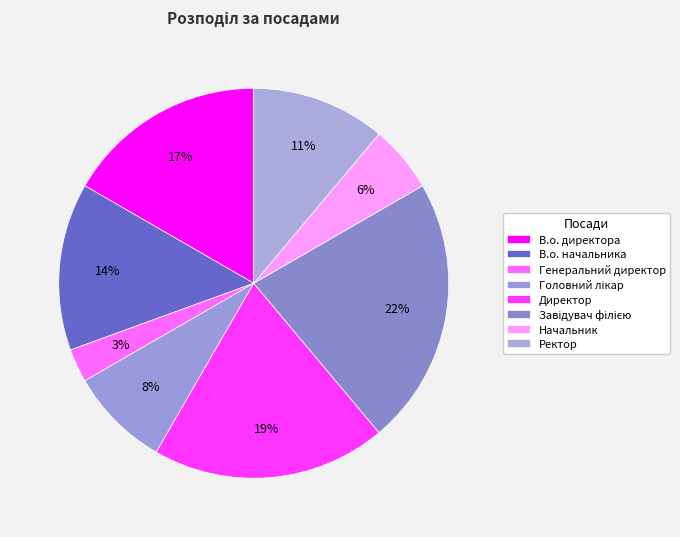

To the nearest percent, what percentage of the pie is В.о. директора?

17%